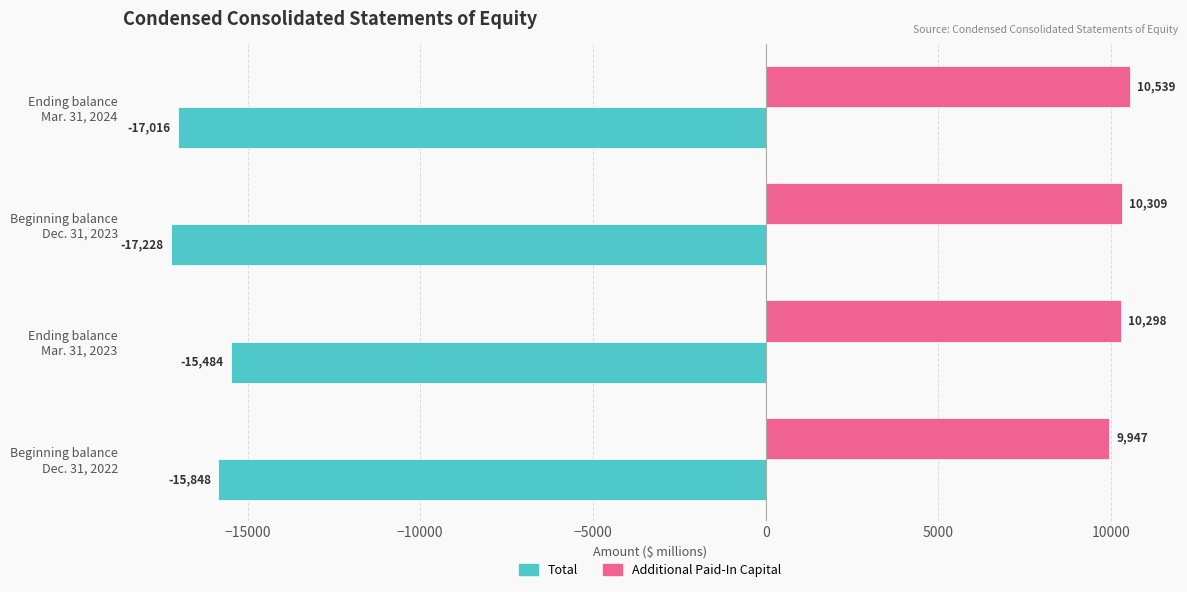

What is the average value of the Total series?

-16394